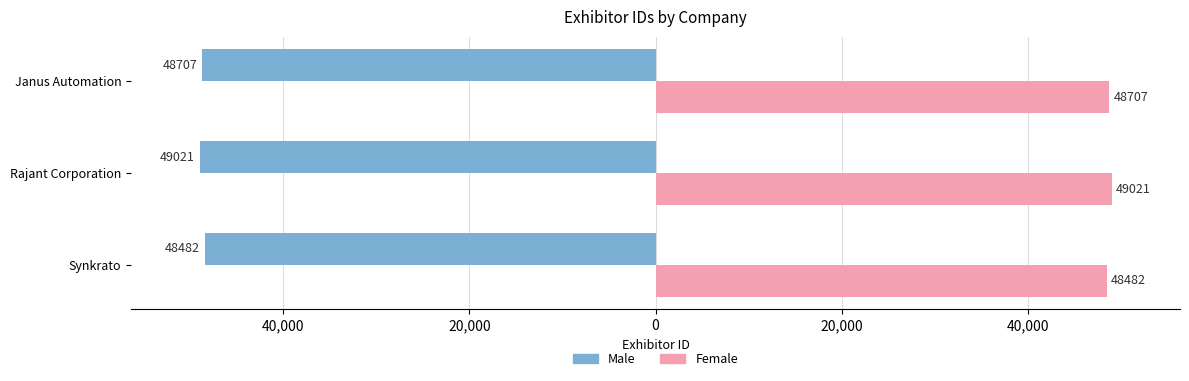

What are all the series names shown in the legend?

Male, Female